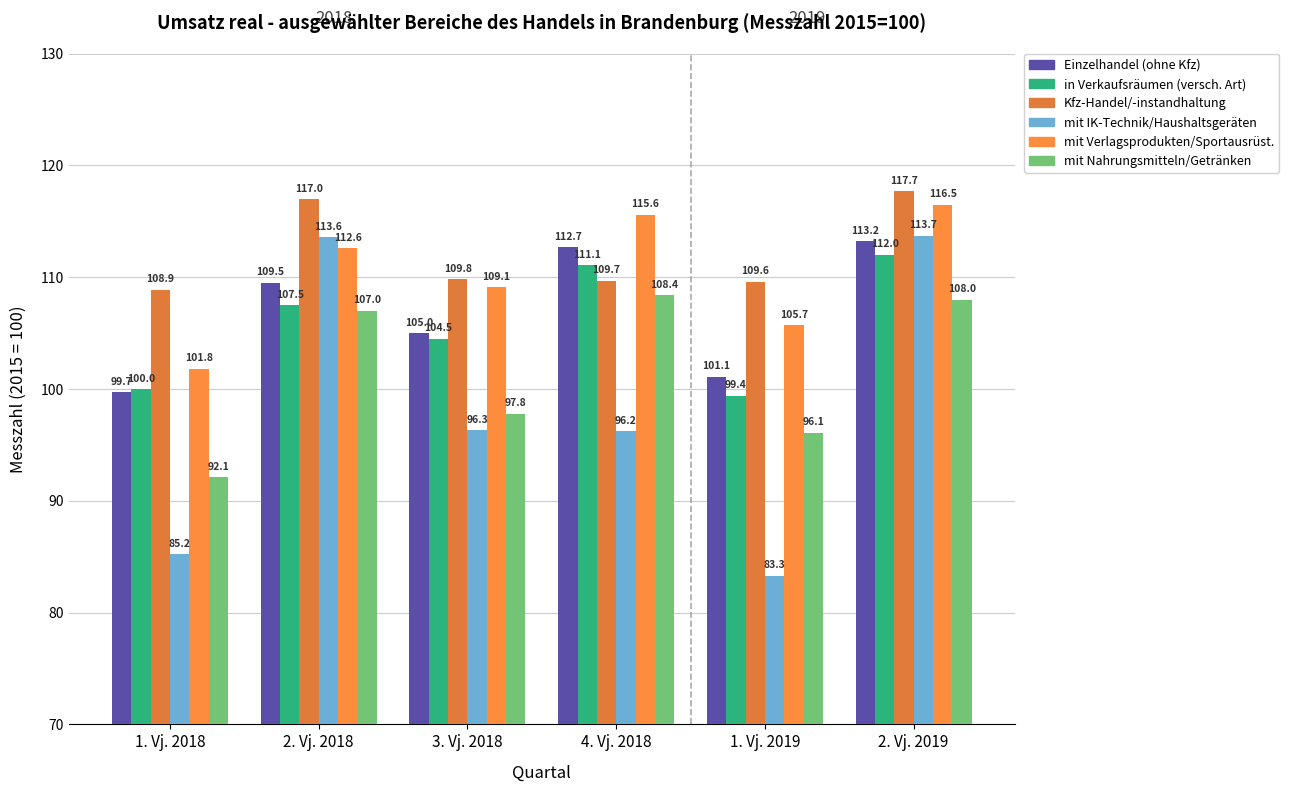

Count the number of categories in the chart.

6